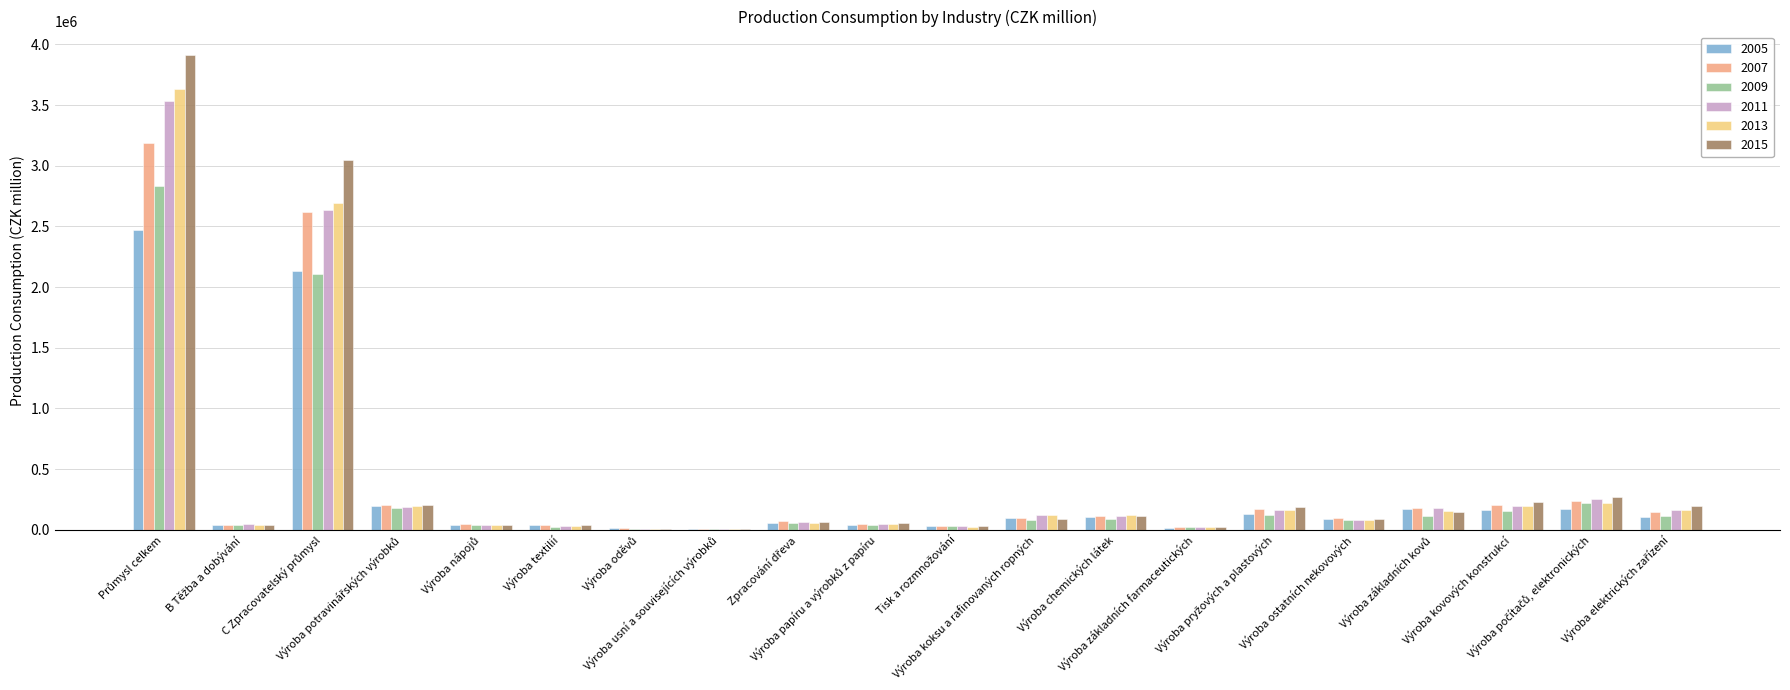

What is the greatest value displayed?

3909863